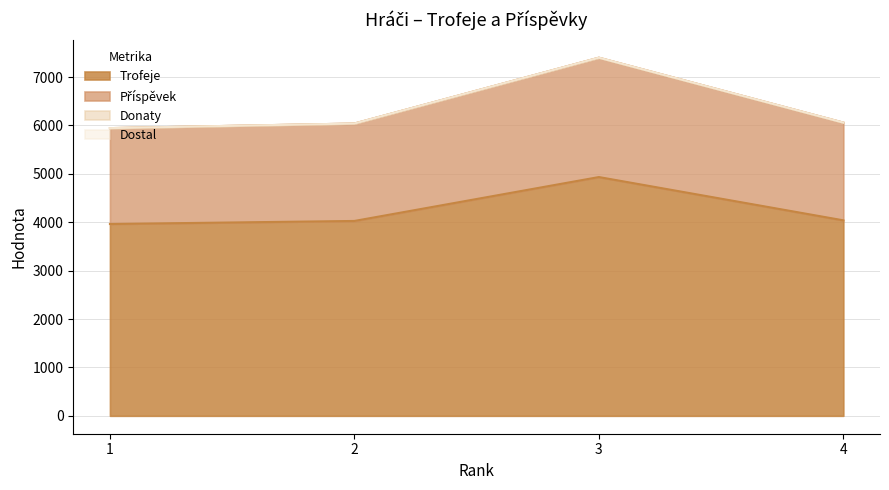

At which category does Trofeje reach its first local peak?

3